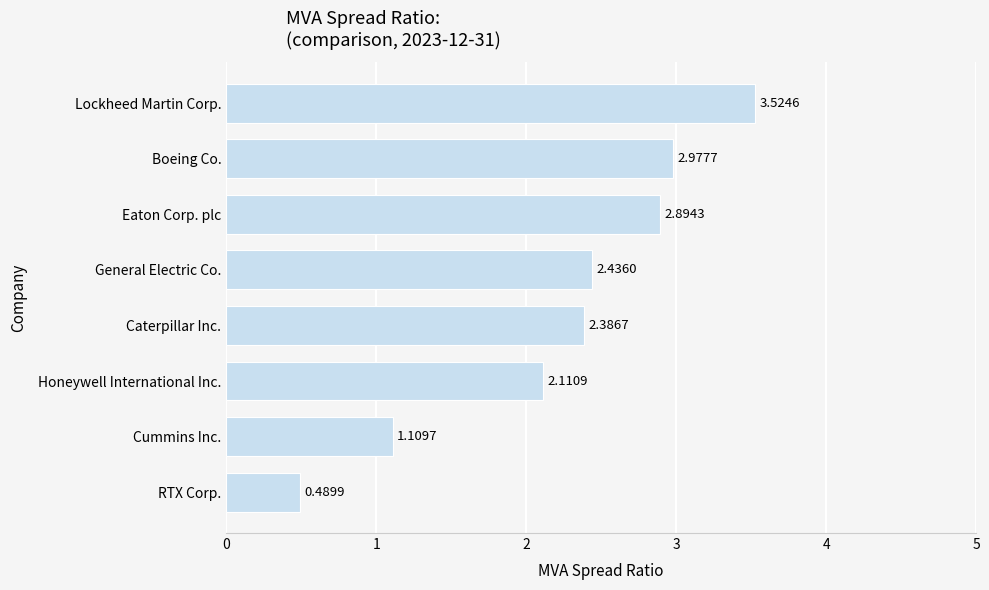

Where is the data nearest to the value 2?

Honeywell International Inc.